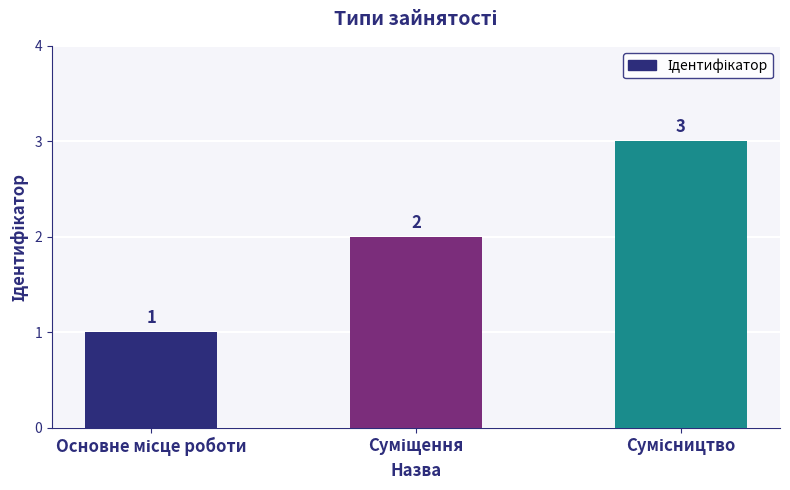

How many values are between 1 and 3?

3